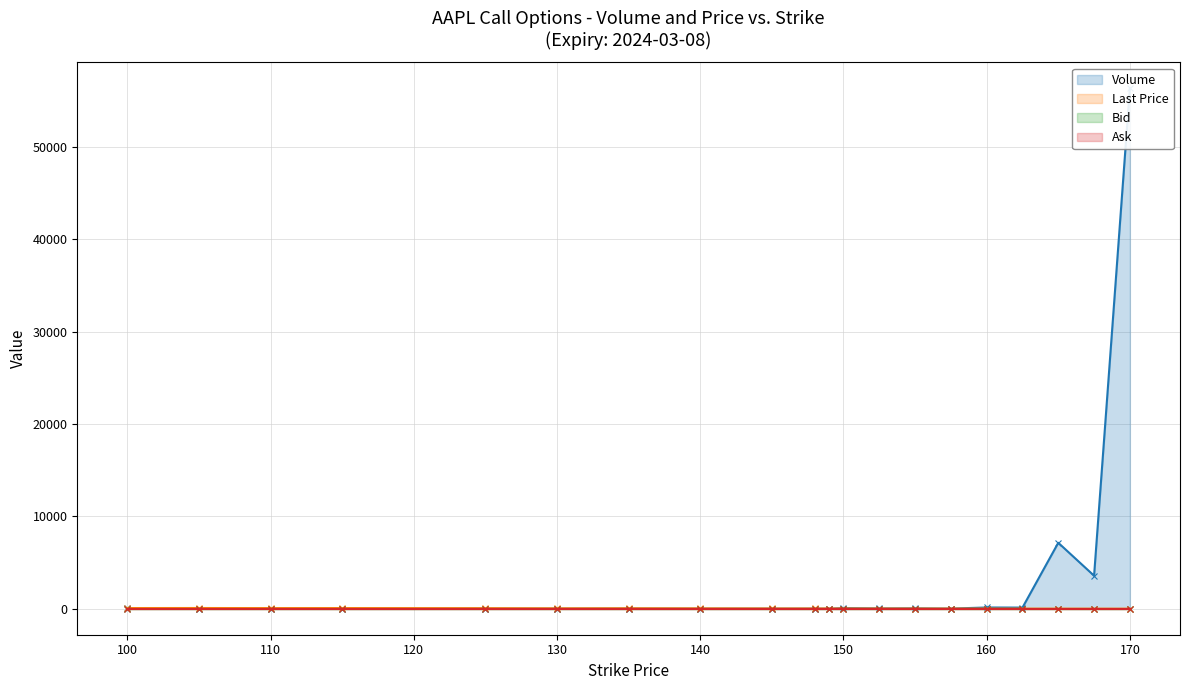

True or false: Last Price (line) has a value of 45.6 at 150.

True